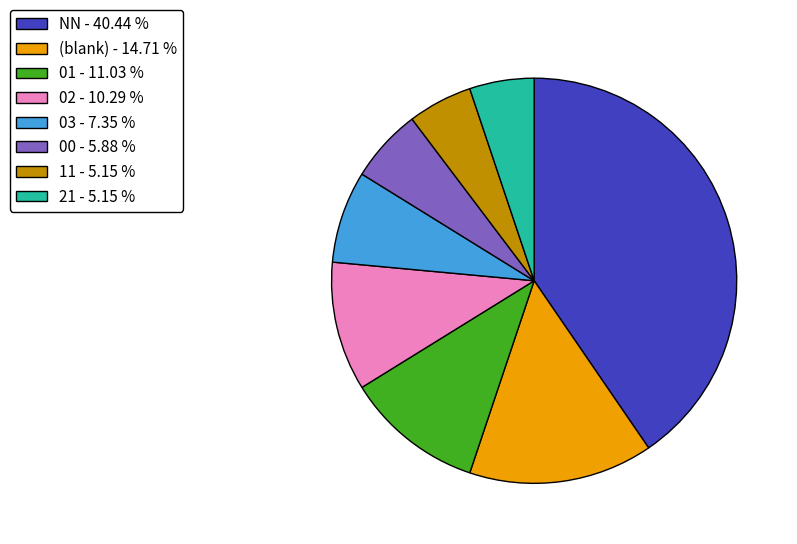

Approximately how many times larger is the value at 01 - 11.03 % compared to 03 - 7.35 %?

1.5